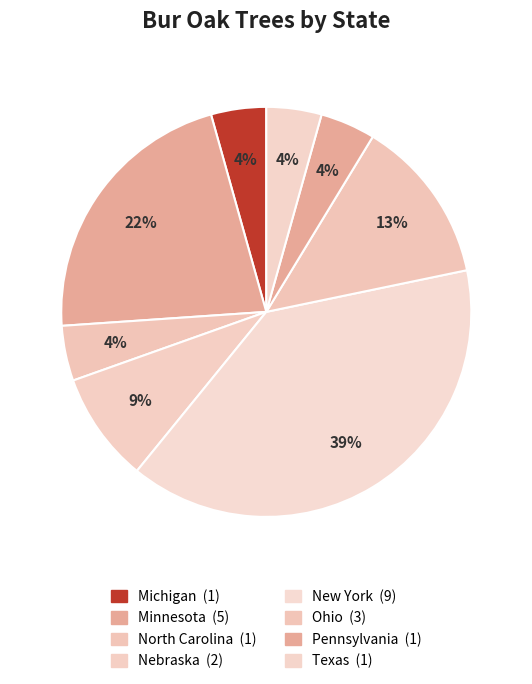

Which category has the biggest portion of the pie?

New York